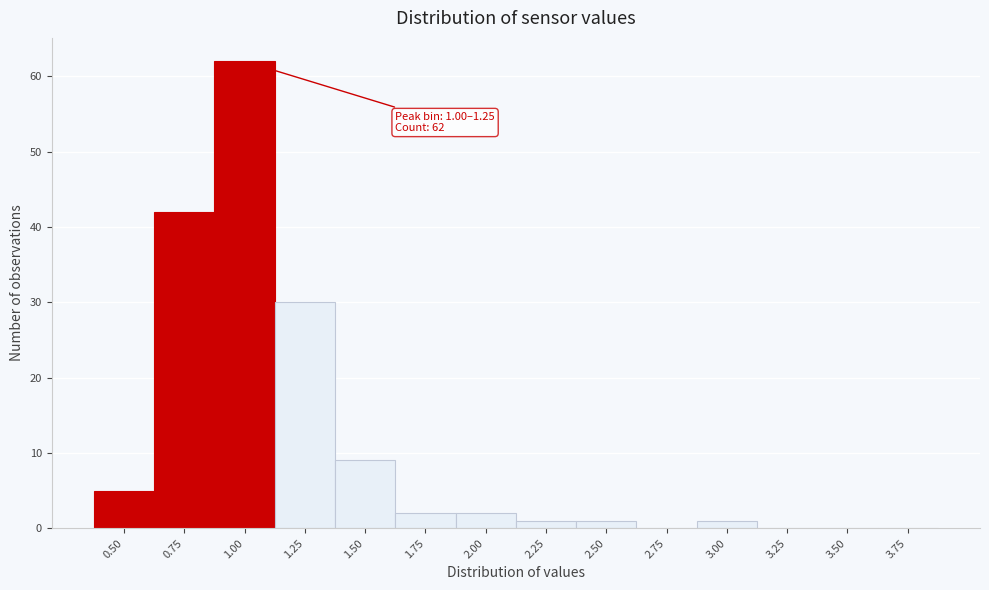

Reading right to left, extract all data points from this chart.

3.75=0	3.50=0	3.25=0	3.00=1	2.75=0	2.50=1	2.25=1	2.00=2	1.75=2	1.50=9	1.25=30	1.00=62	0.75=42	0.50=5